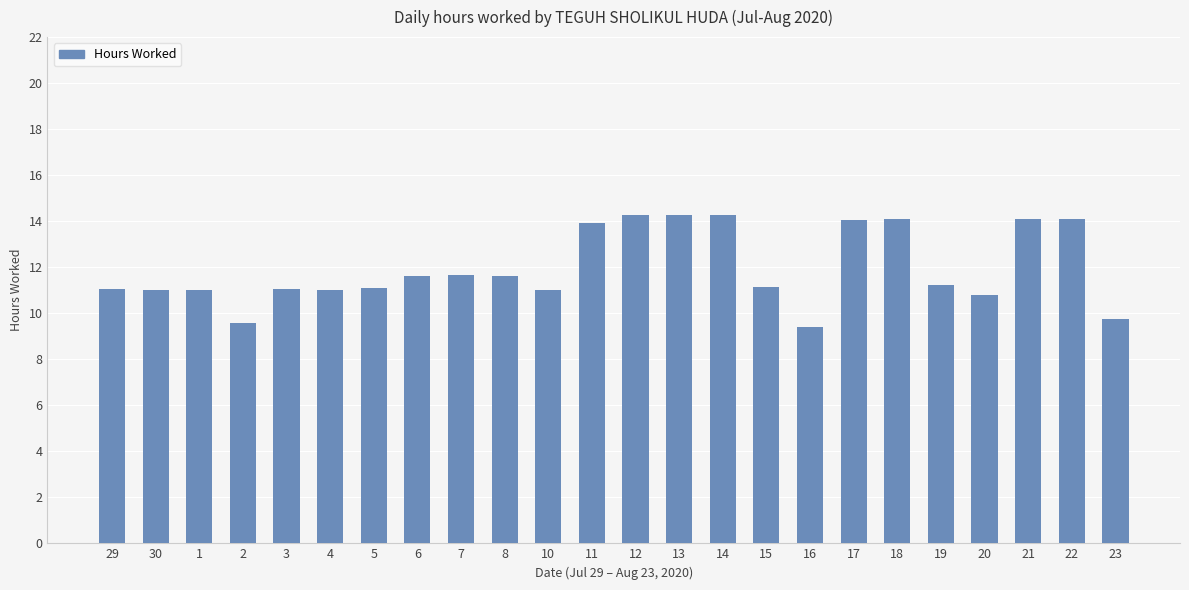

What is the minimum value shown in the chart?

9.4